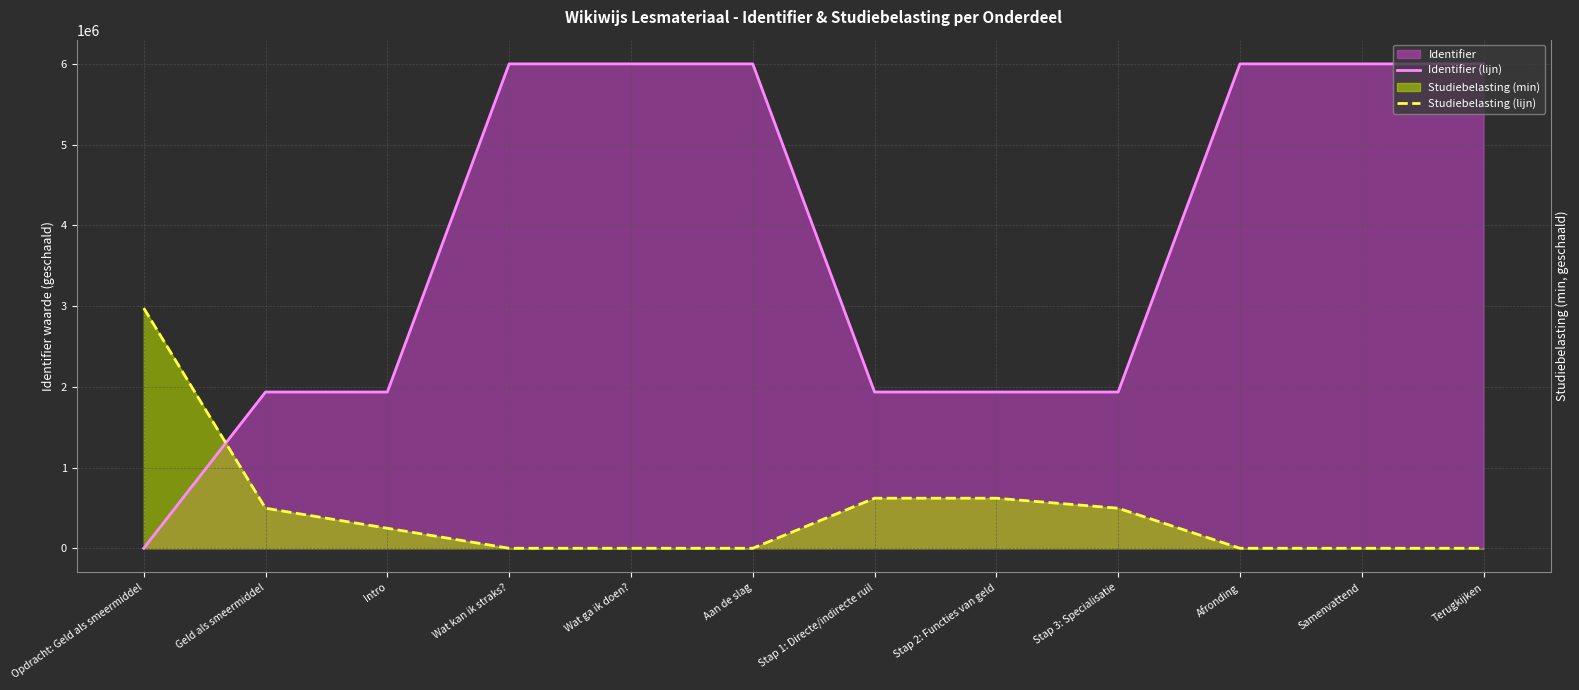

What is the difference between the second highest and minimum values in the Identifier (lijn) series?

5999997.0